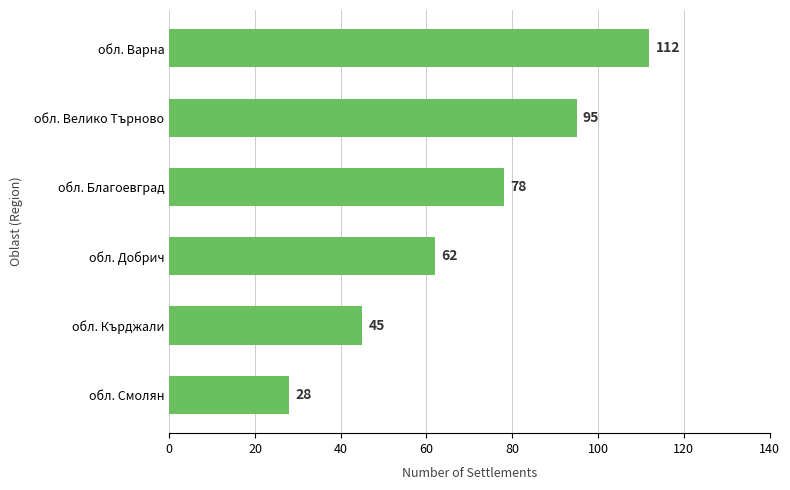

Which has a higher value, обл. Велико Търново or обл. Варна?

обл. Варна